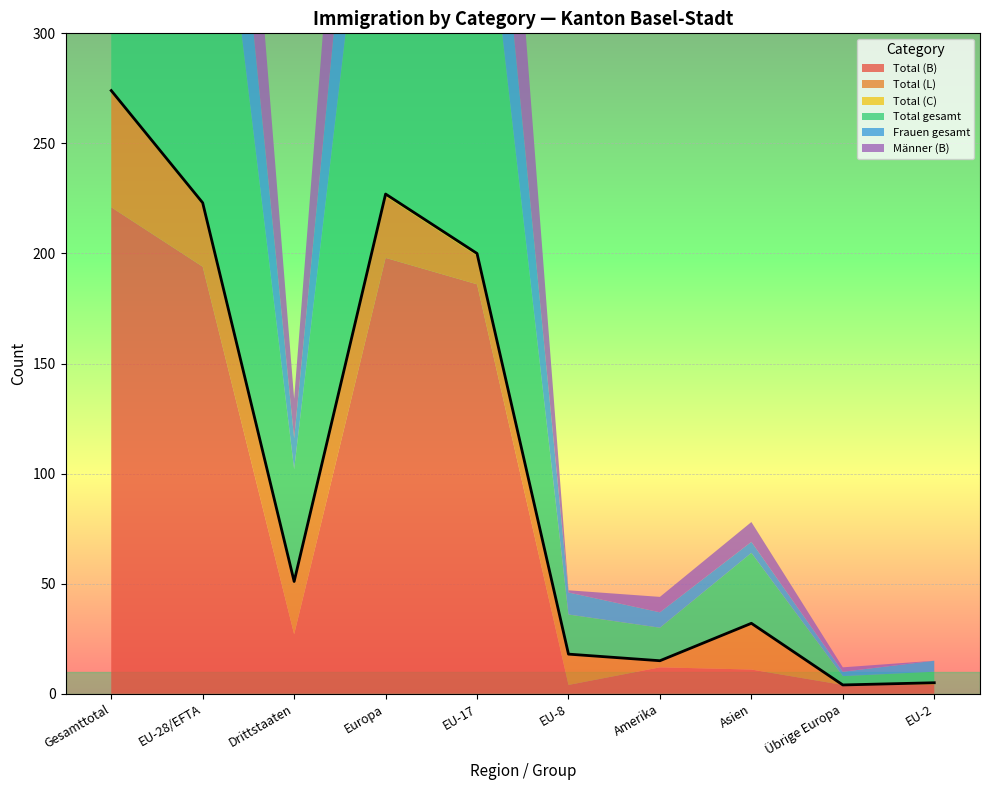

What is the minimum value for Total gesamt?

4